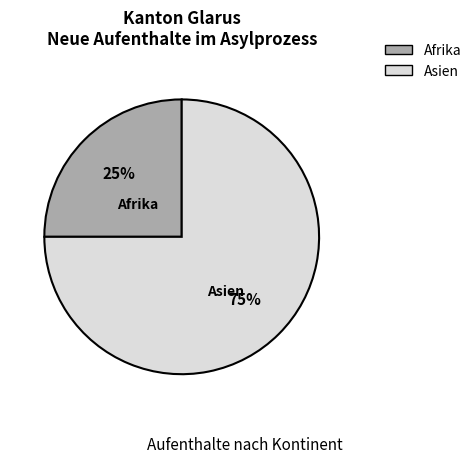

Count the number of slices in the pie.

2